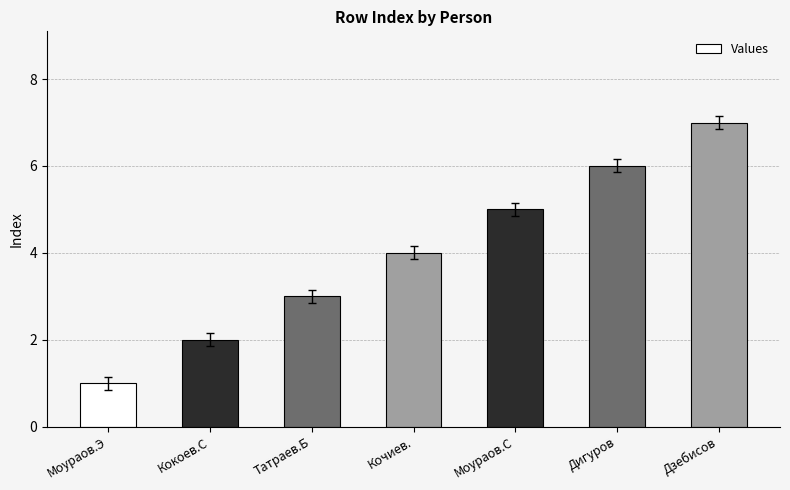

Reading left to right, extract all data points from this chart.

Моураов.Э=1	Кокоев.С=2	Татраев.Б=3	Кочиев.=4	Моураов.С=5	Дигуров=6	Дзебисов=7